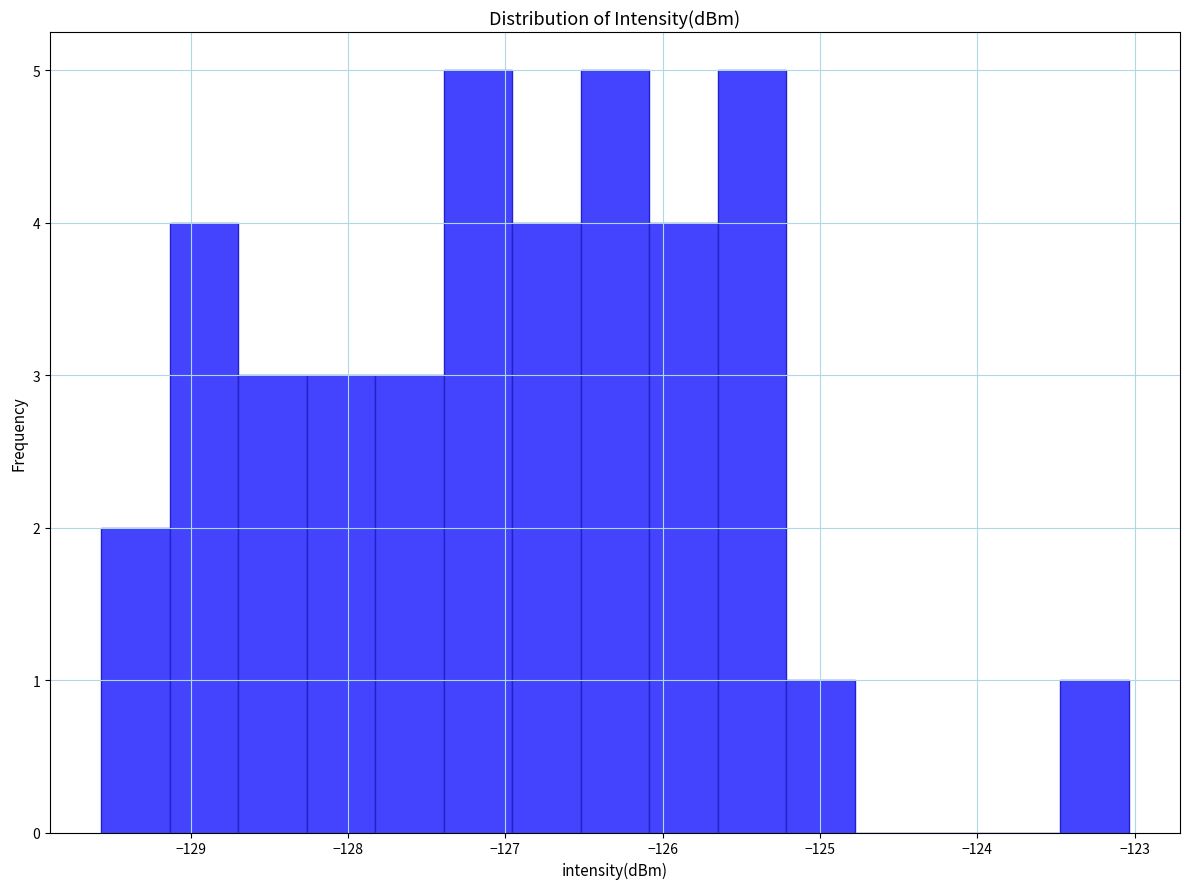

Reading left to right, list every bar in this chart as the range it spans on the x-axis followed by its height. Neither the bar edges nor the heights are printed on the chart, so give them approximately, as read against the axes.

-129.6 to -129.1: 2
-129.1 to -128.7: 4
-128.7 to -128.3: 3
-128.3 to -127.8: 3
-127.8 to -127.4: 3
-127.4 to -127.0: 5
-127.0 to -126.5: 4
-126.5 to -126.1: 5
-126.1 to -125.7: 4
-125.7 to -125.2: 5
-125.2 to -124.8: 1
-124.8 to -124.3: 0
-124.3 to -123.9: 0
-123.9 to -123.5: 0
-123.5 to -123.0: 1